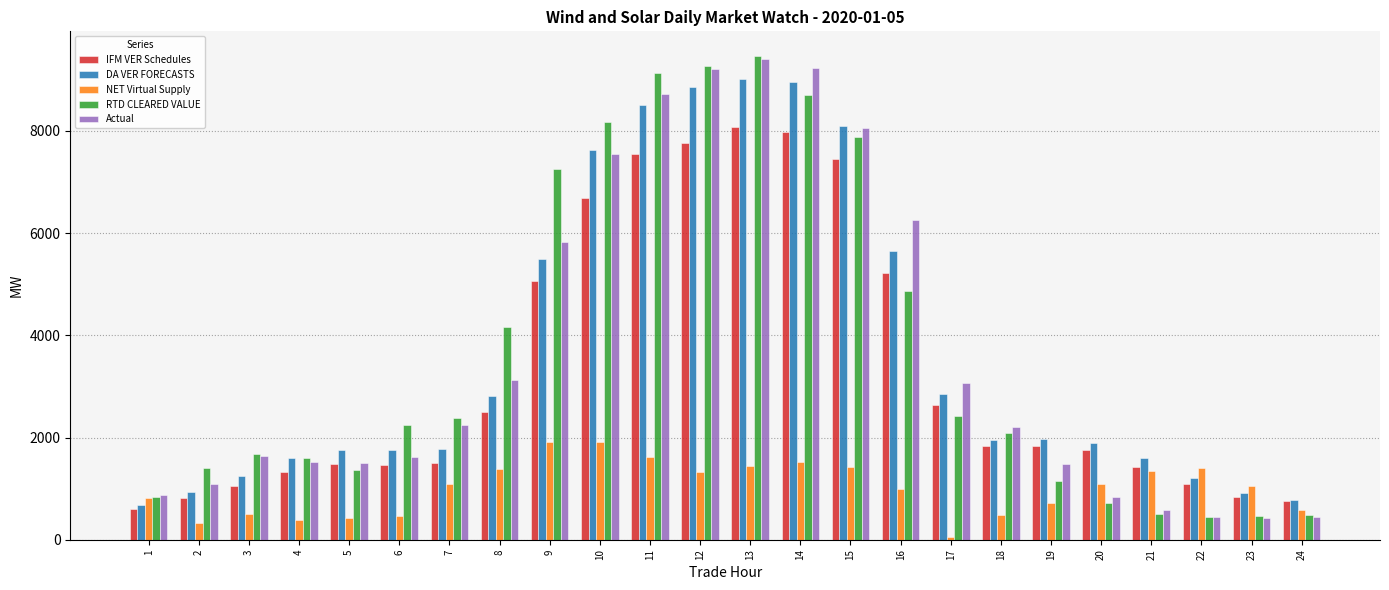

Read the RTD CLEARED VALUE value at 18.

2086.0